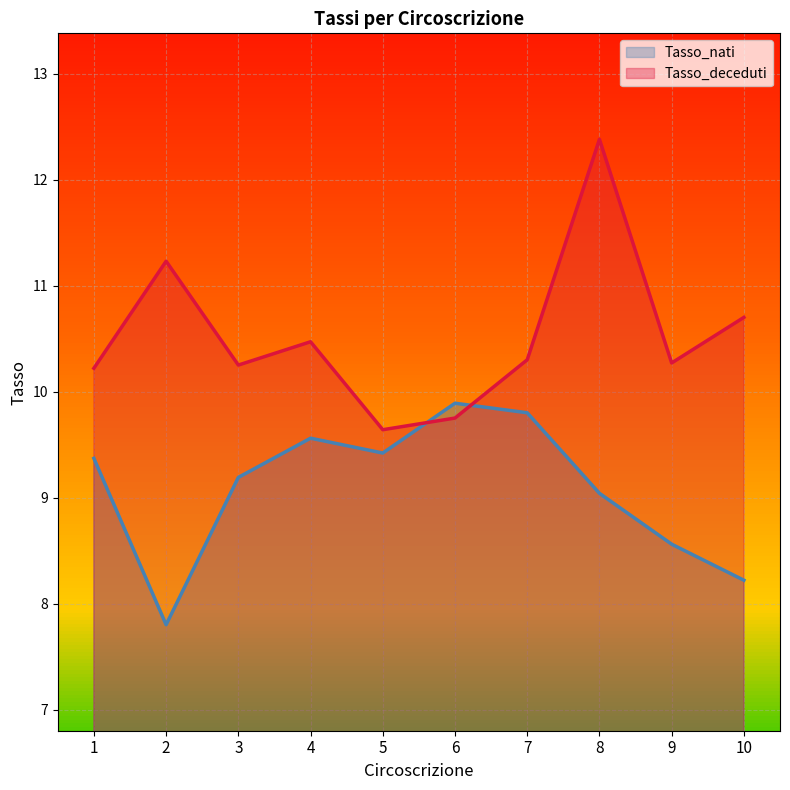

The Tasso_deceduti series shows 7.0 at 4. True or false?

False